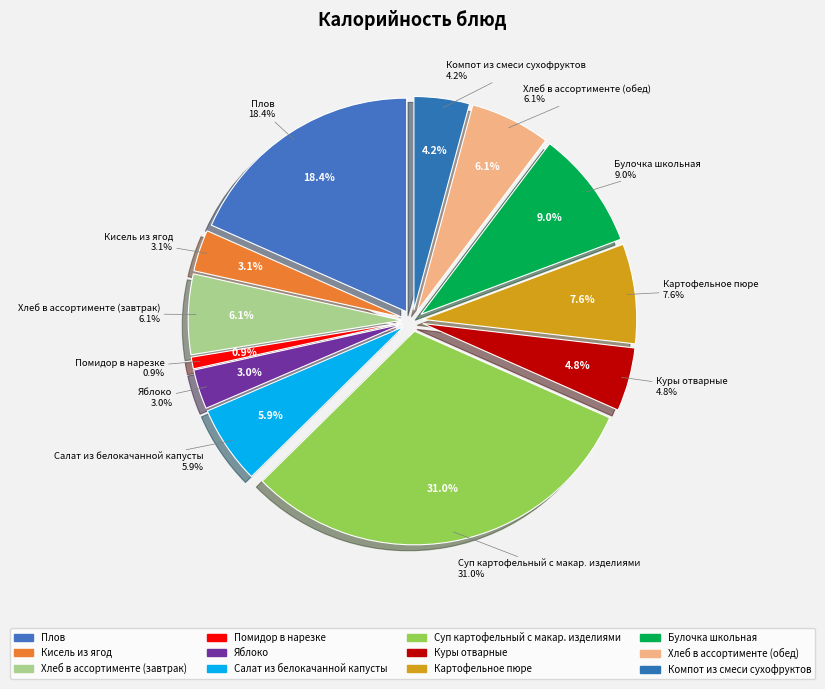

Is there any slice that represents more than half of the pie?

No